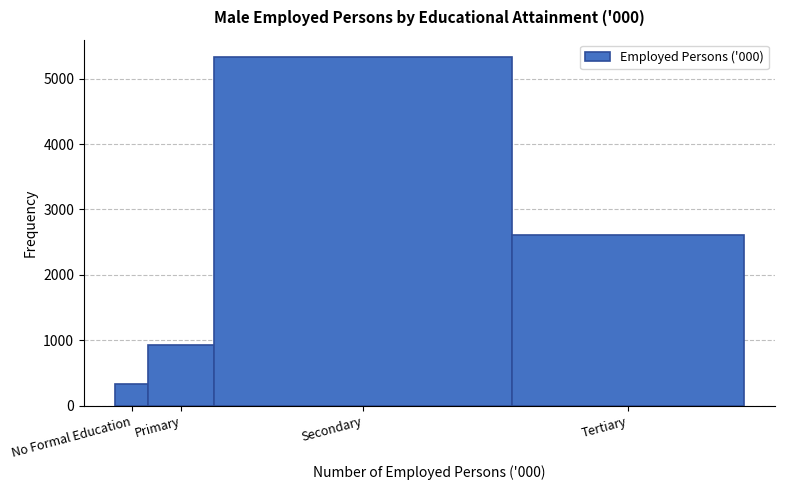

Reading left to right, what are all the values shown in this chart?

324.1	926.0	5329.0	2611.5